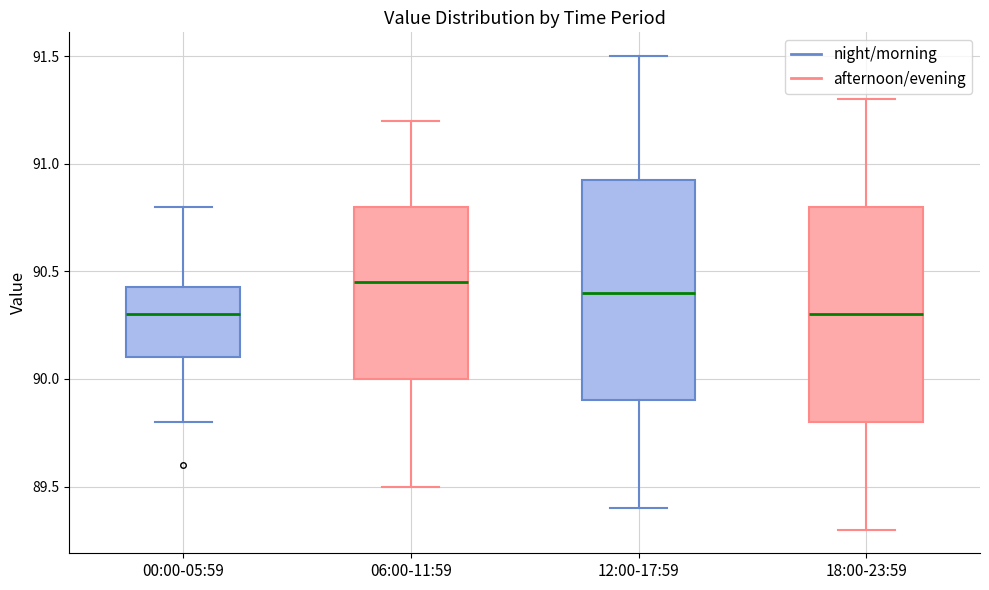

Reading left to right, transcribe this box plot: for each box, give where its median line is, the range the box spans, and where its two whiskers end, as read against the y-axis. The values are not printed on the chart, so give them approximately, as read against the axis.

00:00-05:59: median 90.30, box 90.10 to 90.45, whiskers 89.80 to 90.80
06:00-11:59: median 90.45, box 90.00 to 90.80, whiskers 89.50 to 91.20
12:00-17:59: median 90.40, box 89.90 to 90.95, whiskers 89.40 to 91.50
18:00-23:59: median 90.30, box 89.80 to 90.80, whiskers 89.30 to 91.30